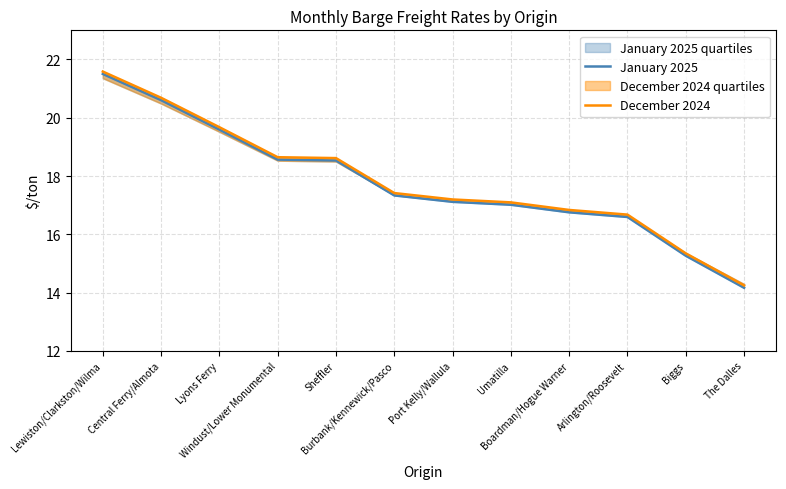

Which category has the lowest value in the January 2025 series?

The Dalles